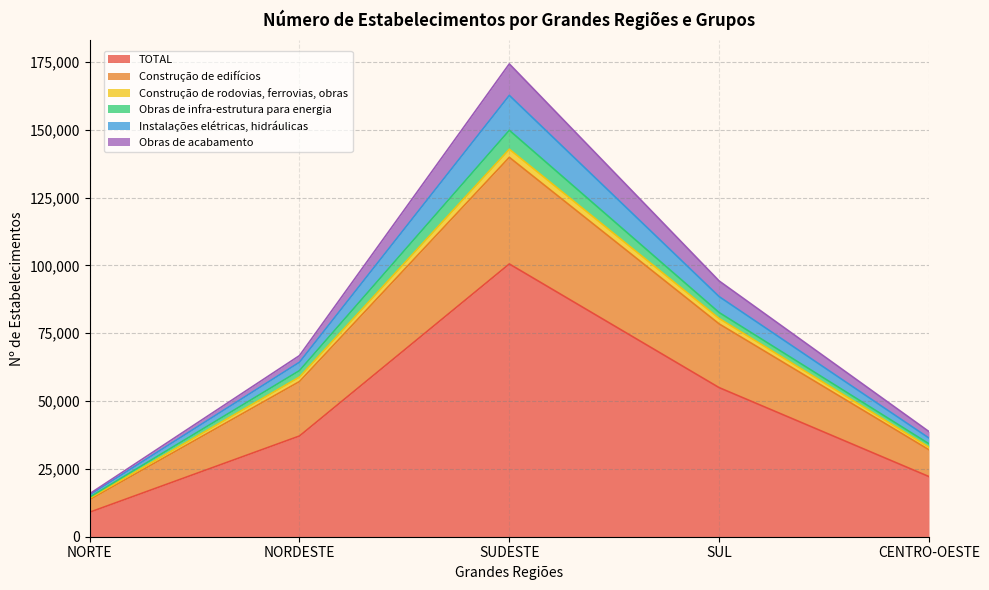

True or false: TOTAL and Construção de rodovias, ferrovias, obras intersect in this chart.

False